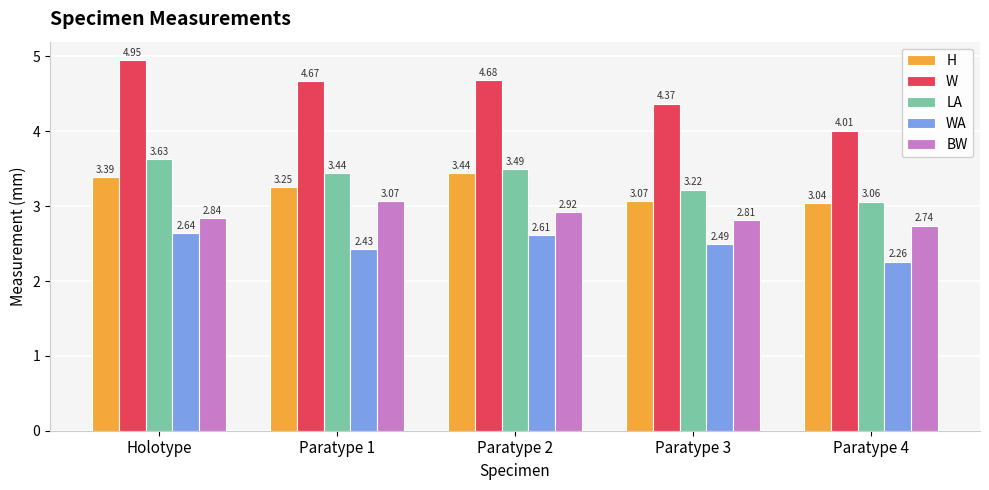

What is the label of the 3rd bar from the left?

Paratype 2